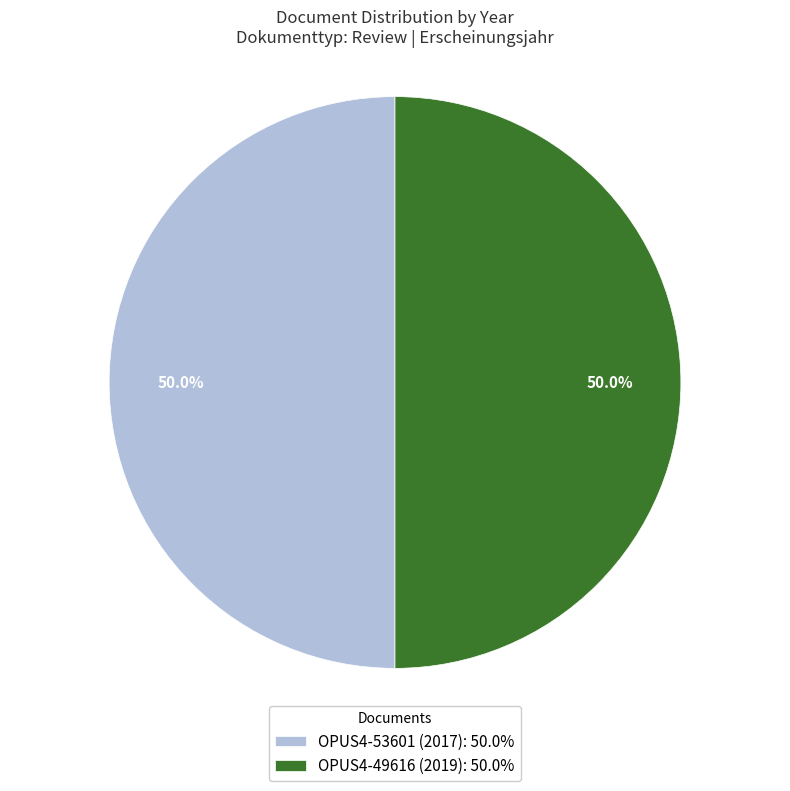

Count the number of slices in the pie.

2